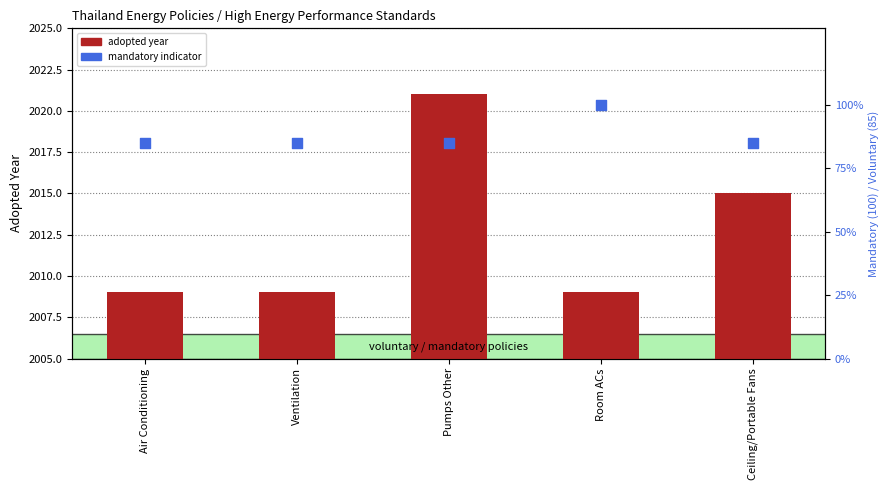

What is the total value across all series at Room ACs?

2109